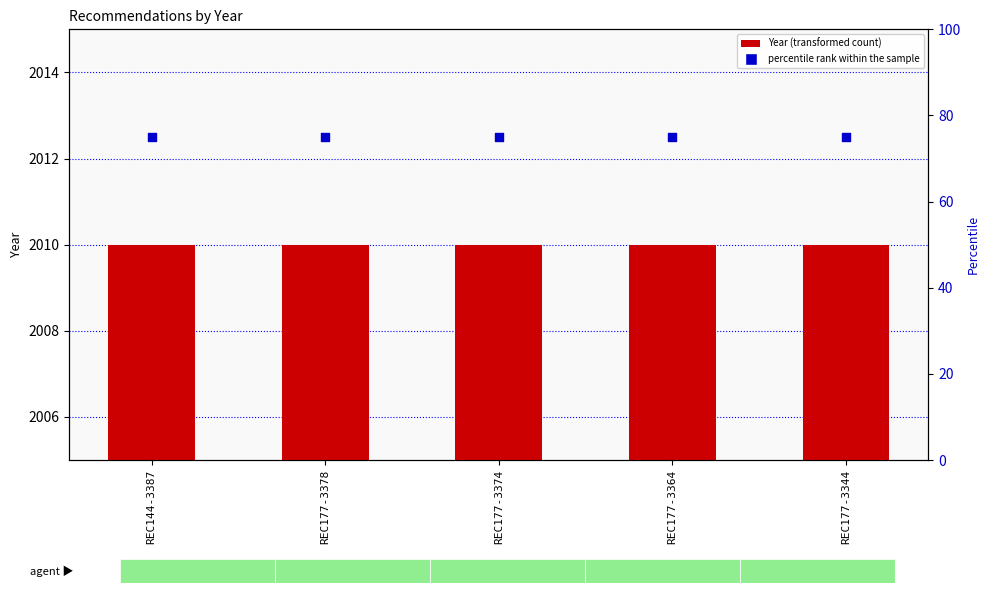

Which series has the largest total across all categories?

Year